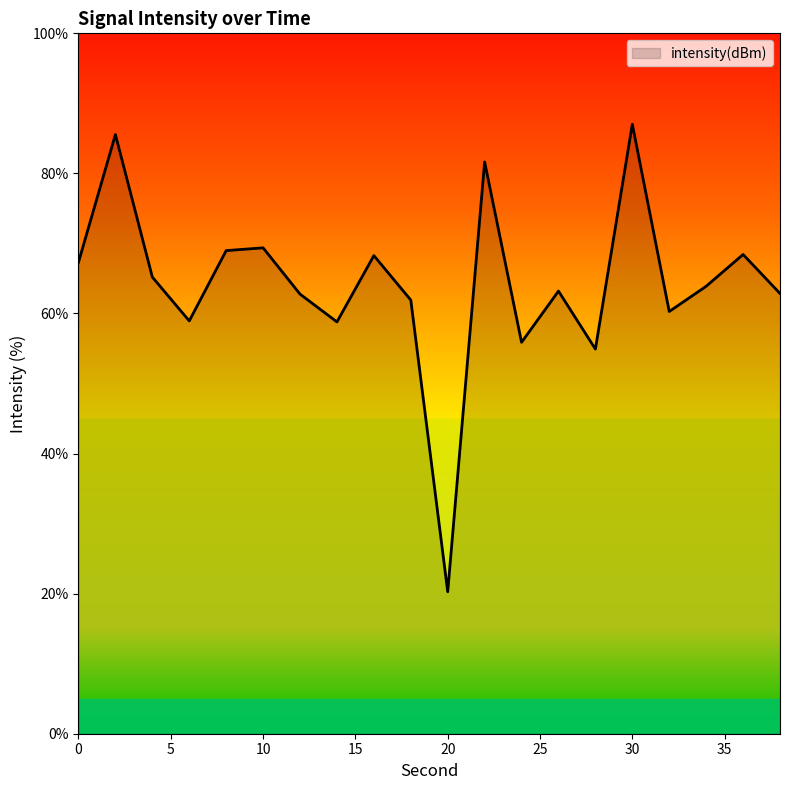

What is the minimum value shown in the chart?

20.3